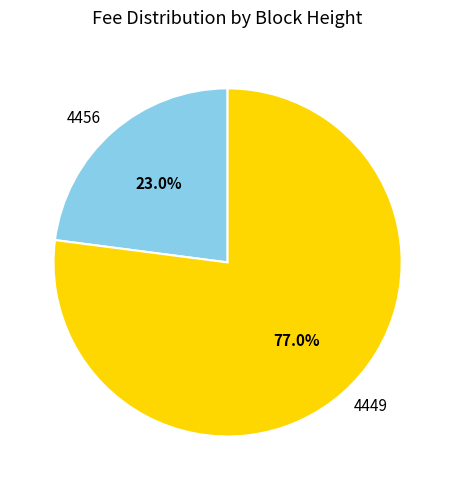

To the nearest percent, what is the average slice percentage?

50%